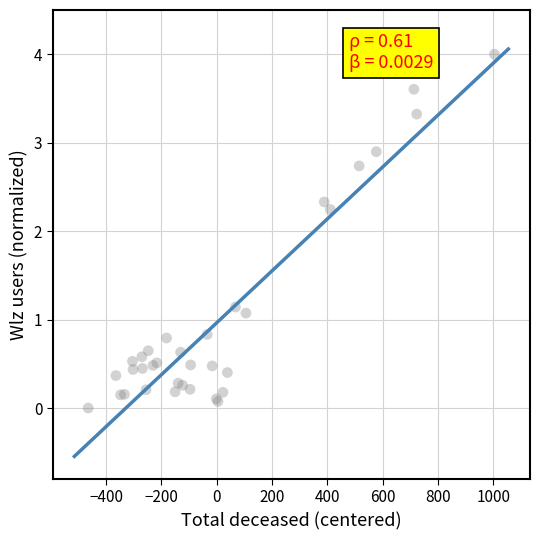

What Y value in the scatter plot is closest to 2?

2.2